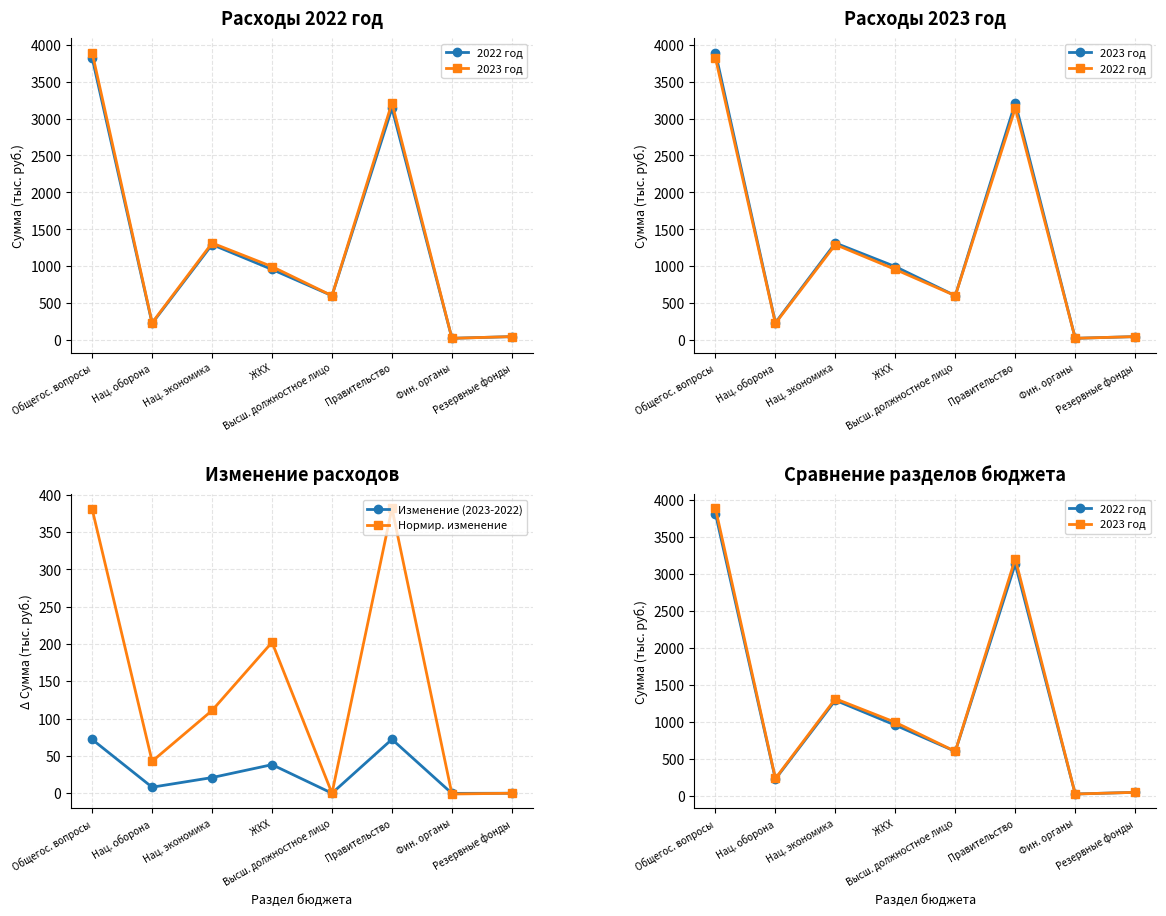

How many positive values does the Изменение (2023-2022) series have?

5